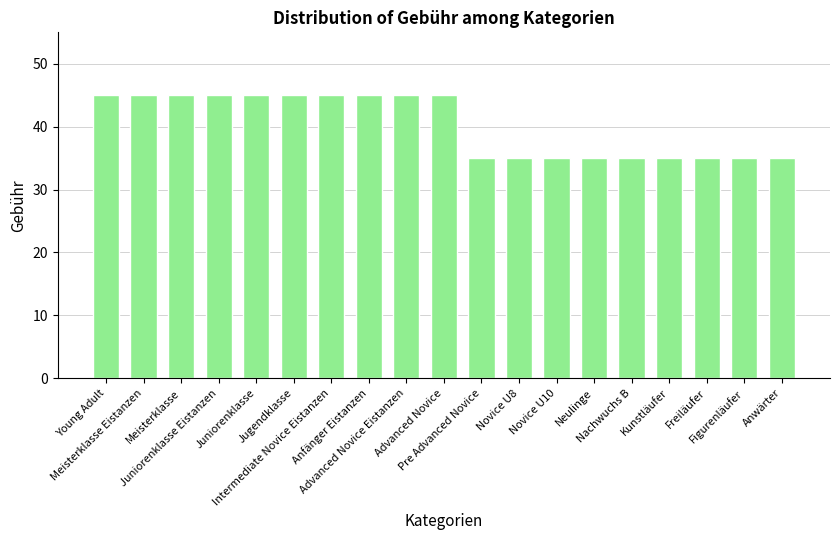

Reading left to right, what are all the values shown in this chart?

Young Adult=45	Meisterklasse Eistanzen=45	Meisterklasse=45	Juniorenklasse Eistanzen=45	Juniorenklasse=45	Jugendklasse=45	Intermediate Novice Eistanzen=45	Anfänger Eistanzen=45	Advanced Novice Eistanzen=45	Advanced Novice=45	Pre Advanced Novice=35	Novice U8=35	Novice U10=35	Neulinge=35	Nachwuchs B=35	Kunstläufer=35	Freiläufer=35	Figurenläufer=35	Anwärter=35